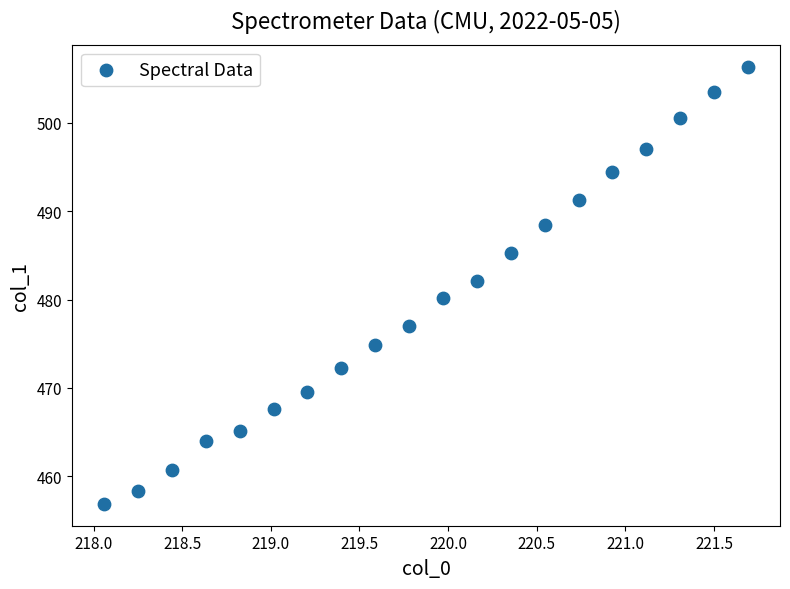

What is the range of X values (max minus min)?

3.6